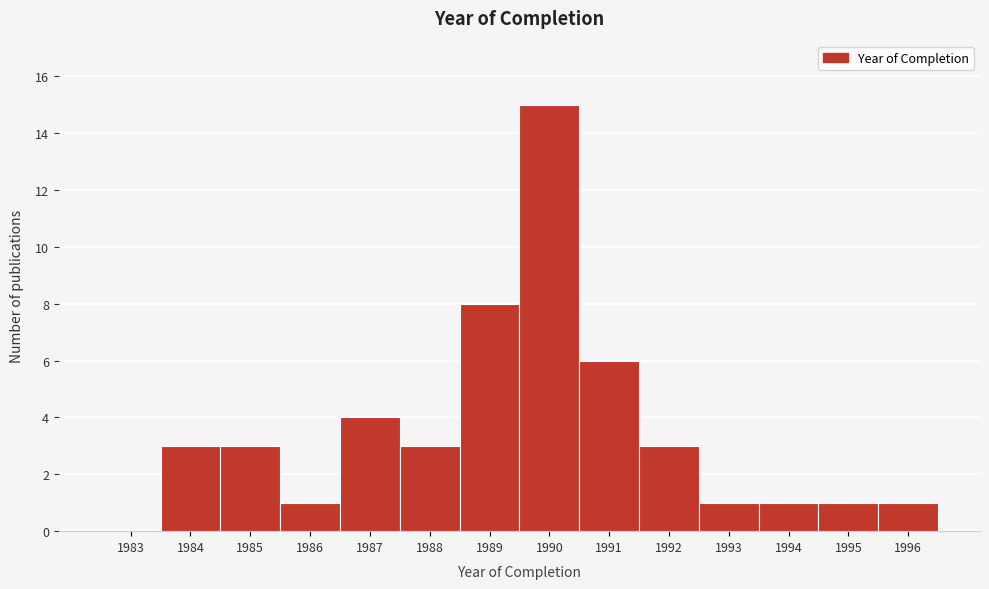

Reading left to right, extract all data points from this chart.

1983=0	1984=3	1985=3	1986=1	1987=4	1988=3	1989=8	1990=15	1991=6	1992=3	1993=1	1994=1	1995=1	1996=1